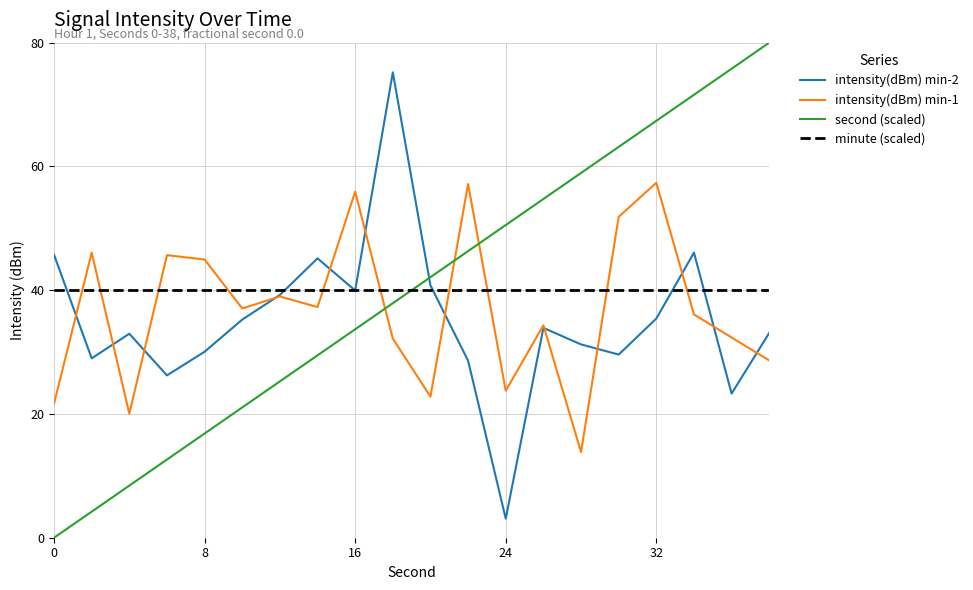

List the series in order of their peak value, highest first.

second (scaled), intensity(dBm) min-2, intensity(dBm) min-1, minute (scaled)